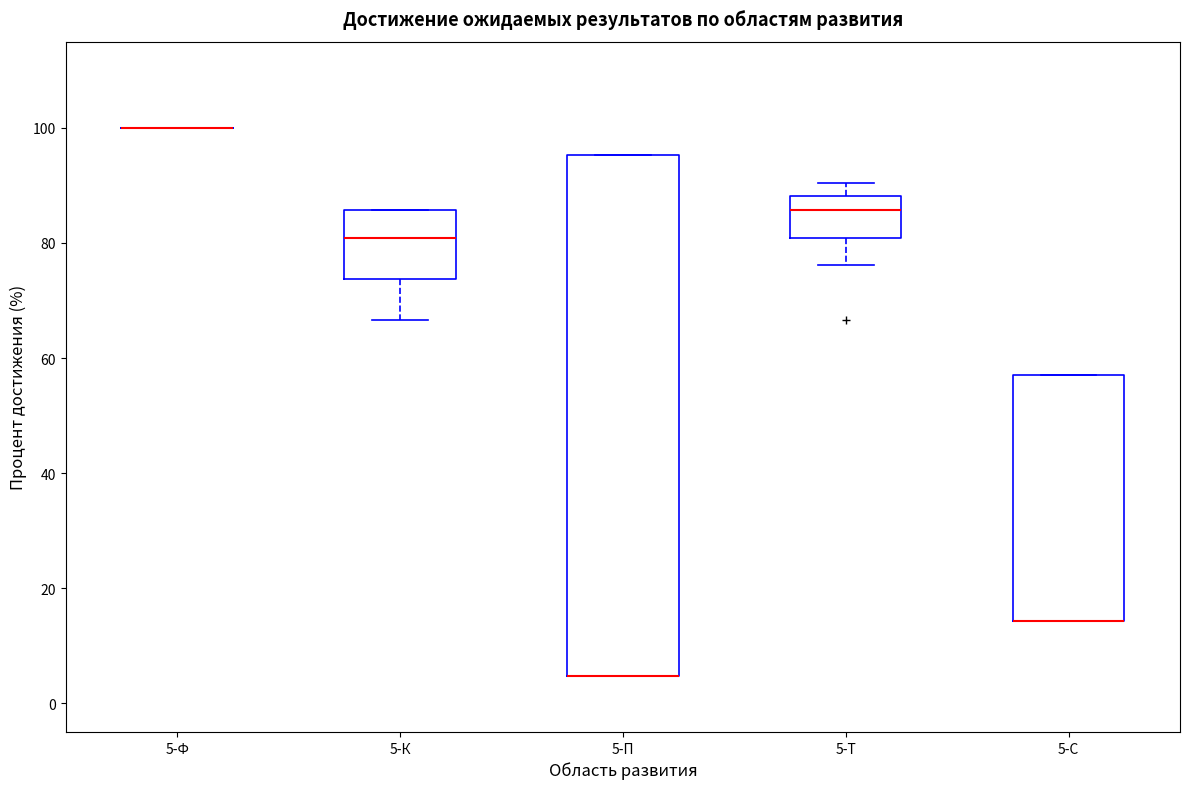

Reading left to right, transcribe this box plot: for each box, give where its median line is, the range the box spans, and where its two whiskers end, as read against the y-axis. The values are not printed on the chart, so give them approximately, as read against the axis.

5-Ф: box collapsed to a line at 100, whiskers 100 to 100
5-К: median 80, box 74 to 86, whiskers 66 to 86
5-П: median 4 (drawn on the box's lower edge), box 4 to 96, whiskers 4 to 96
5-Т: median 86, box 80 to 88, whiskers 76 to 90
5-С: median 14 (drawn on the box's lower edge), box 14 to 58, whiskers 14 to 58